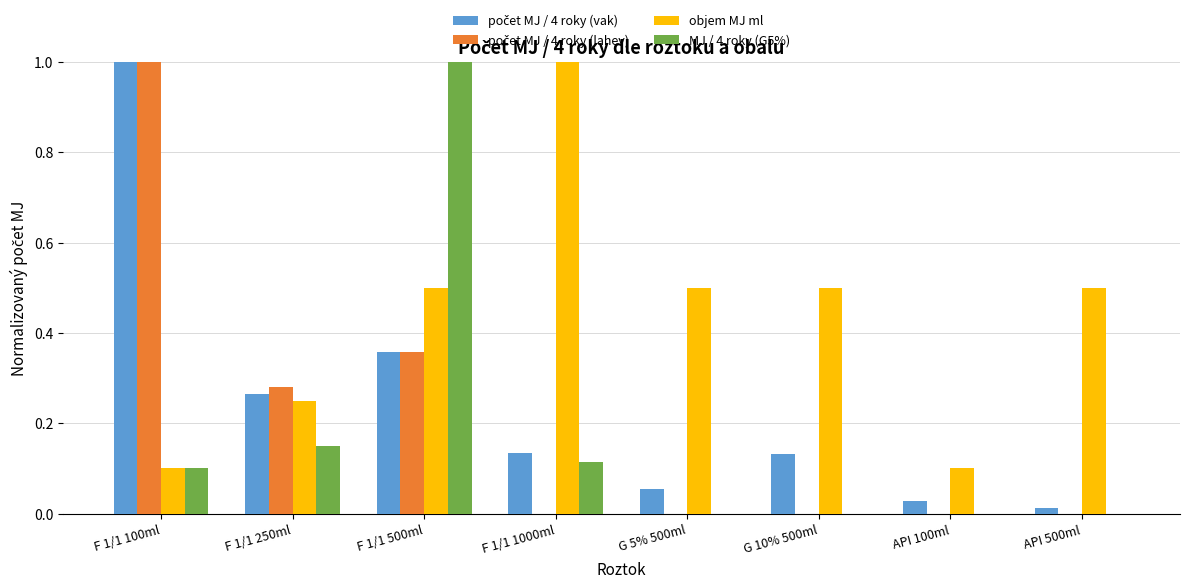

Count the objem MJ ml values in the range 0 to 1.

8